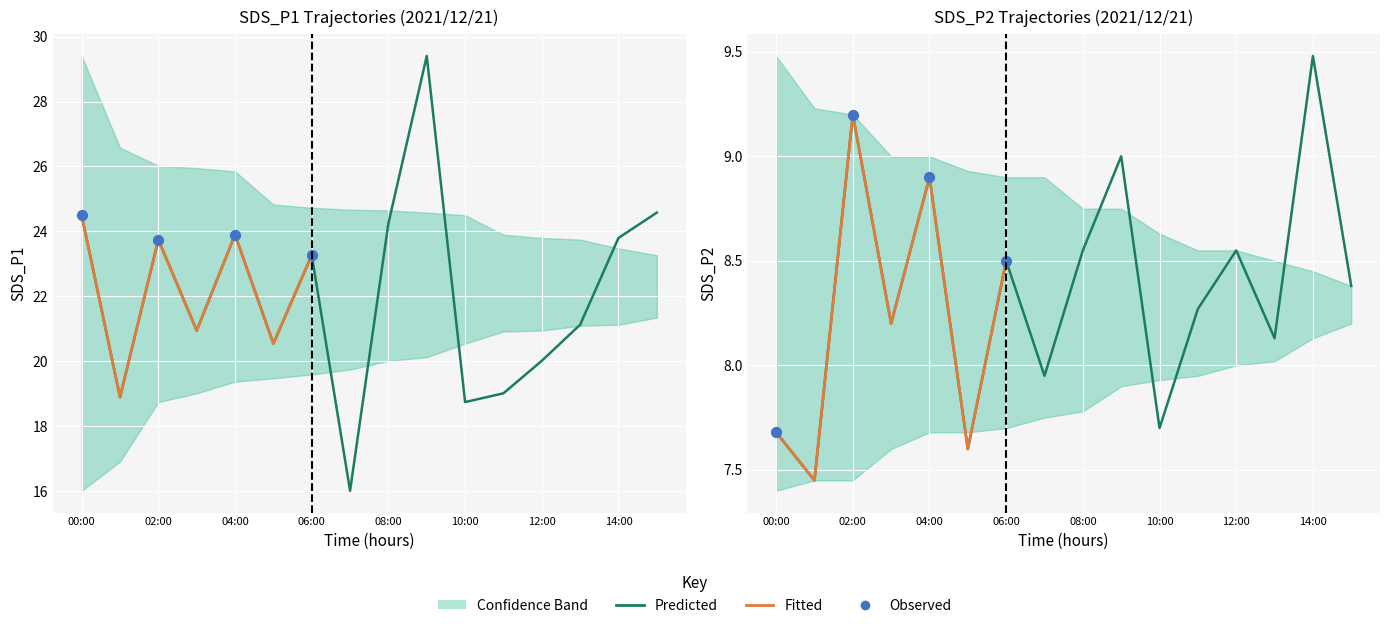

What is the total value across all series at 11:00?

88.6